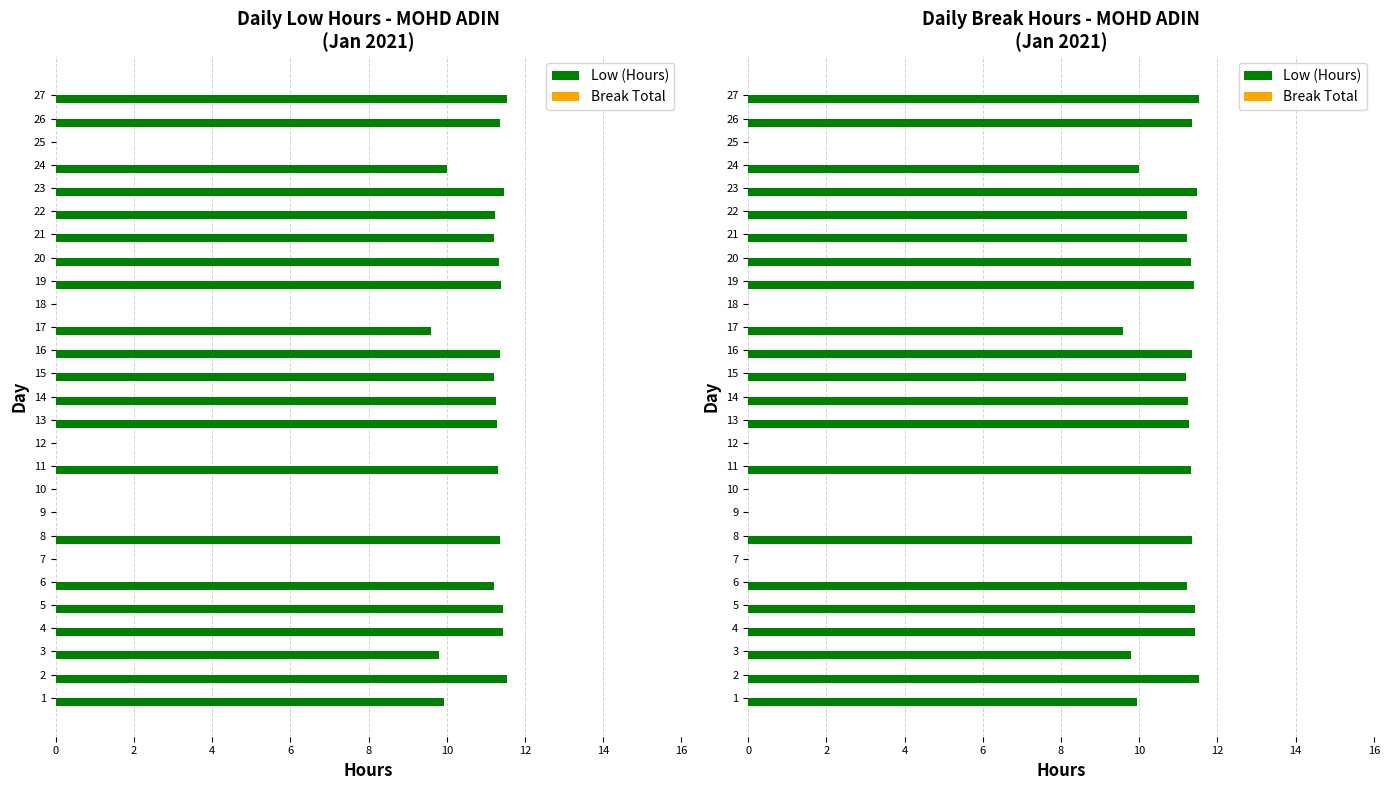

Reading right to left, extract all data points from this chart.

Low (Hours): 11.5	11.4	0.0	10.0	11.5	11.2	11.2	11.3	11.4	0.0	9.6	11.4	11.2	11.3	11.3	0.0	11.3	0.0	0.0	11.4	0.0	11.2	11.4	11.4	9.8	11.5	9.9
Break Total: 0.3	0.3	0.3	0.3	0.3	0.3	0.3	0.3	0.3	0.3	0.3	0.3	0.3	0.3	0.3	0.3	0.3	0.3	0.3	0.3	0.3	0.3	0.3	0.3	0.3	0.3	0.3